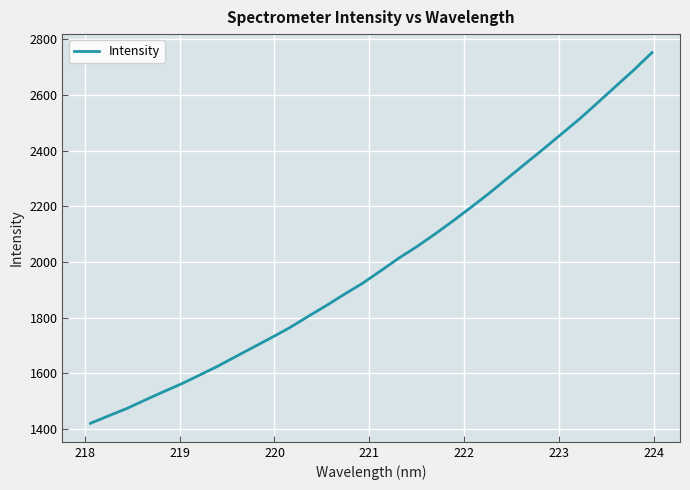

How many lines are shown in the chart?

1